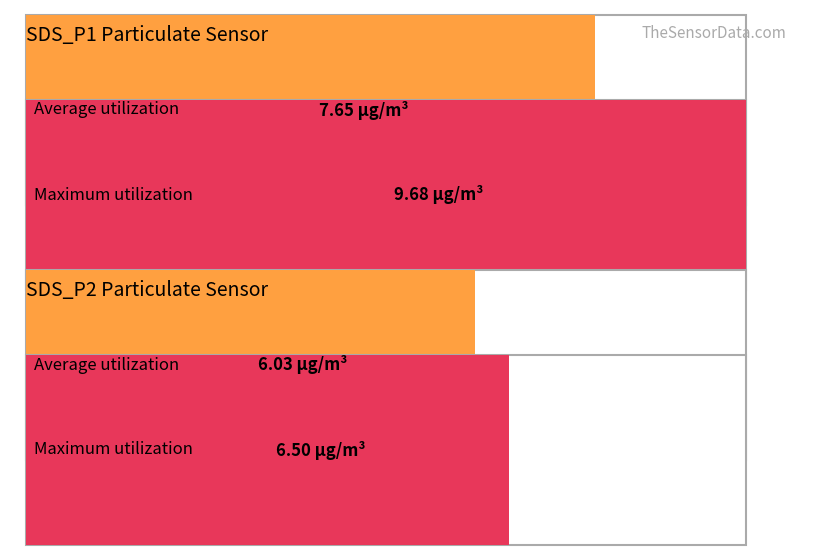

Does the chart contain stacked bars?

No